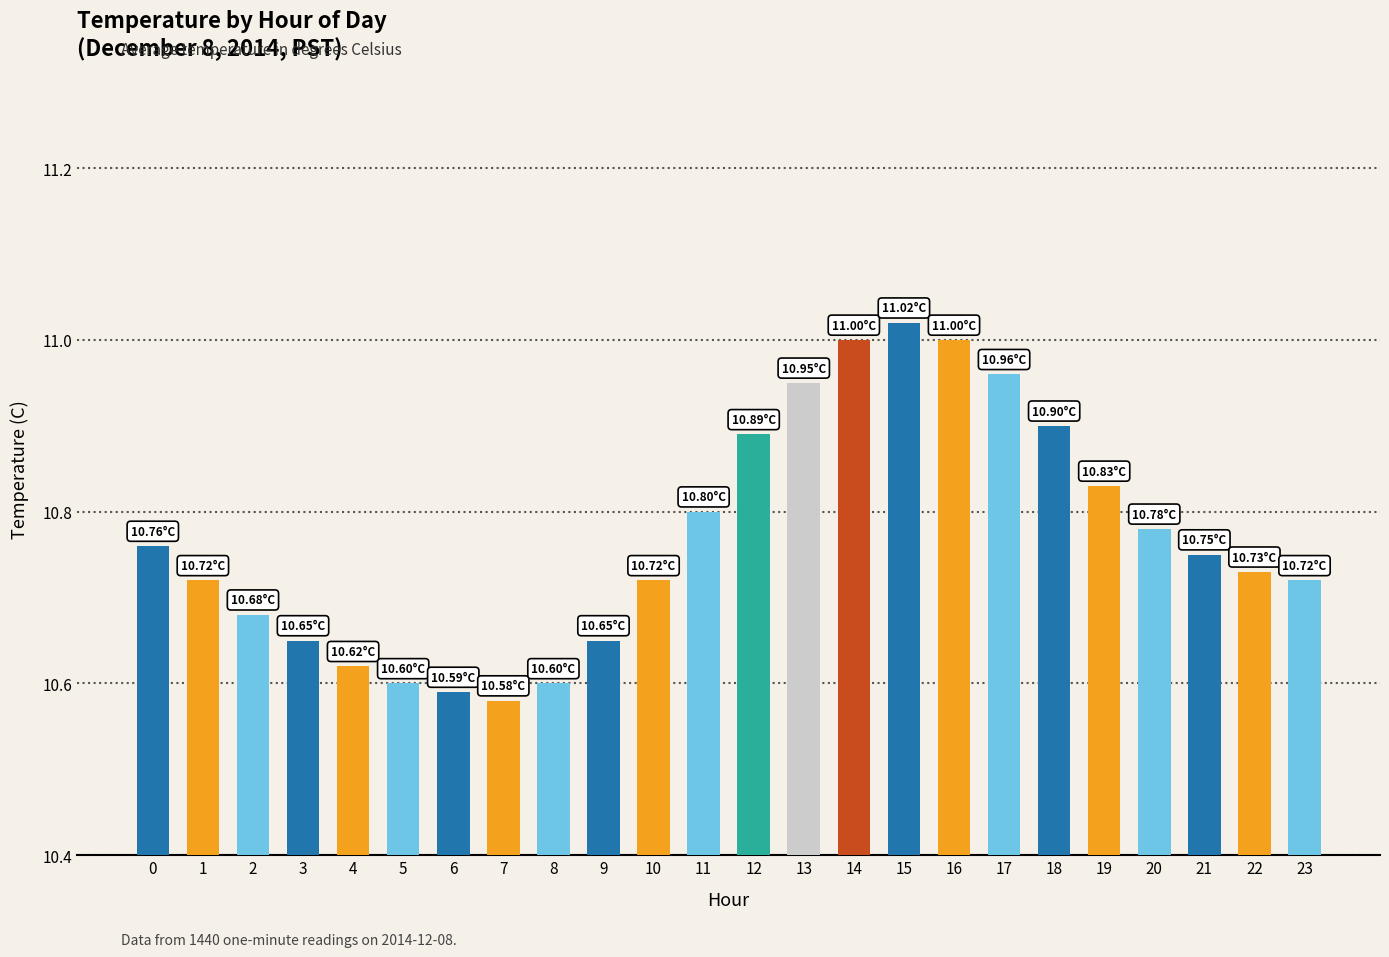

True or false: the data shows 2.7 at 3.

False